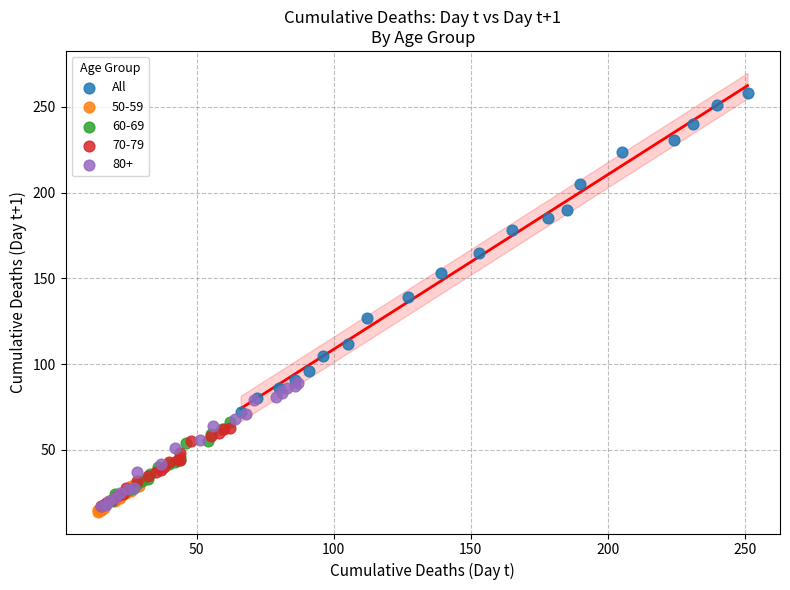

Which series has the largest Y range (max minus min)?

All